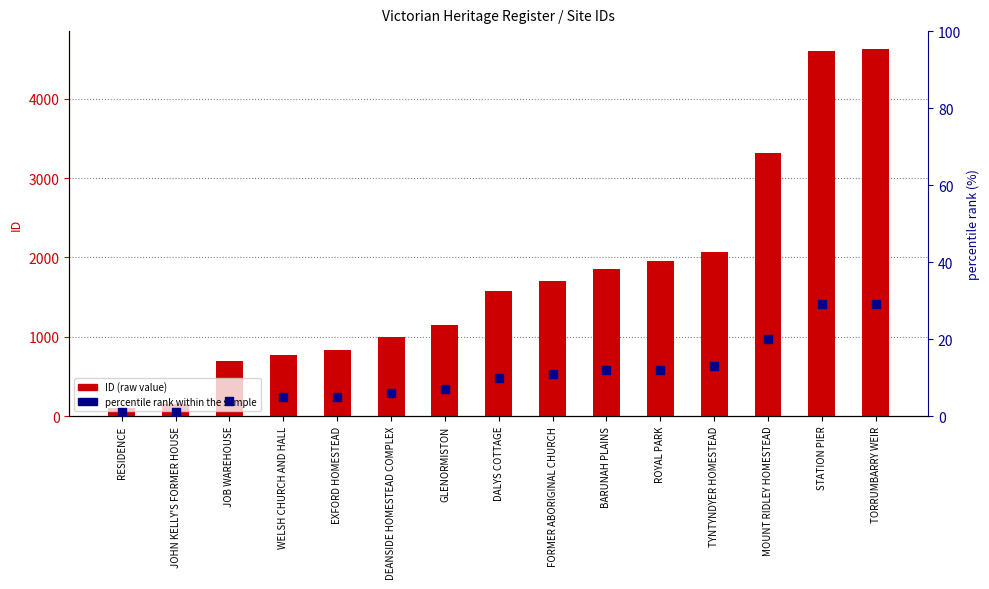

At how many categories does at least one series exceed 1708?

7